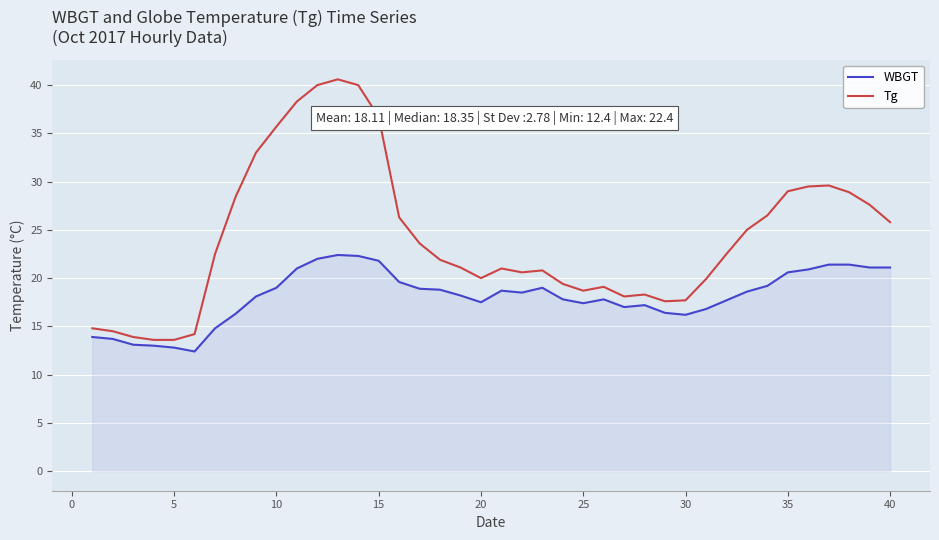

What is the difference between the maximum and minimum values in the WBGT series?

10.0